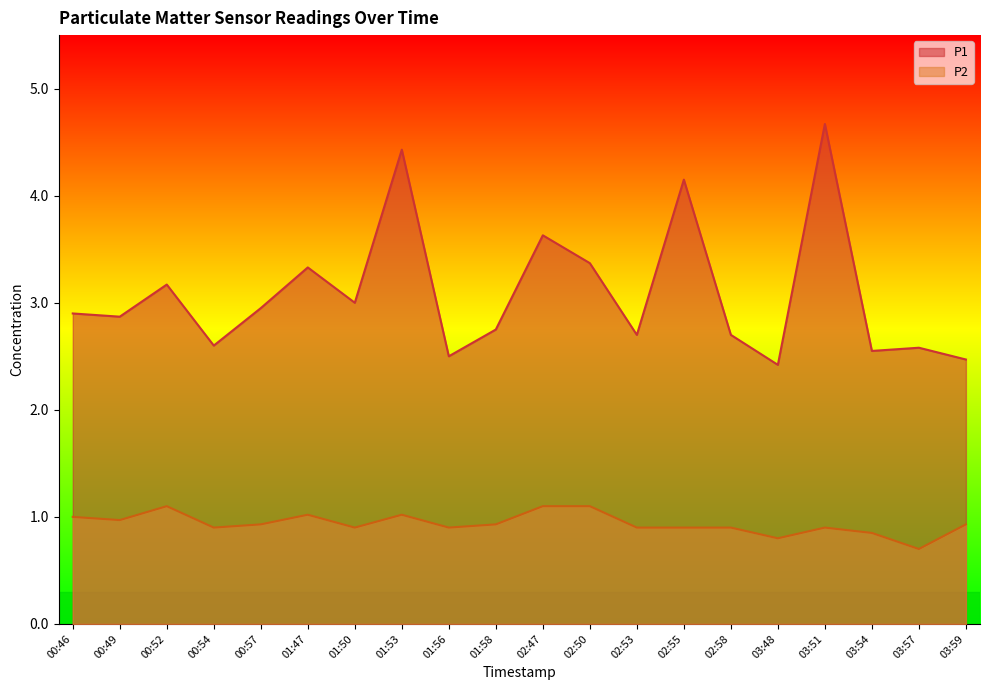

Reading left to right, transcribe all the data shown in this chart.

P1: 00:46=2.9	00:49=2.9	00:52=3.2	00:54=2.6	00:57=3.0	01:47=3.3	01:50=3.0	01:53=4.4	01:56=2.5	01:58=2.8	02:47=3.6	02:50=3.4	02:53=2.7	02:55=4.2	02:58=2.7	03:48=2.4	03:51=4.7	03:54=2.5	03:57=2.6	03:59=2.5
P2: 00:46=1.0	00:49=1.0	00:52=1.1	00:54=0.9	00:57=0.9	01:47=1.0	01:50=0.9	01:53=1.0	01:56=0.9	01:58=0.9	02:47=1.1	02:50=1.1	02:53=0.9	02:55=0.9	02:58=0.9	03:48=0.8	03:51=0.9	03:54=0.8	03:57=0.7	03:59=0.9